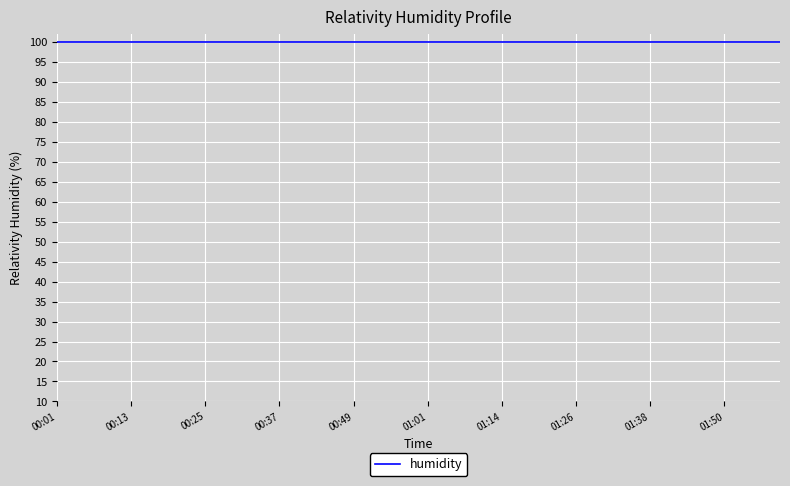

At which category is the sum across all series the highest?

00:01